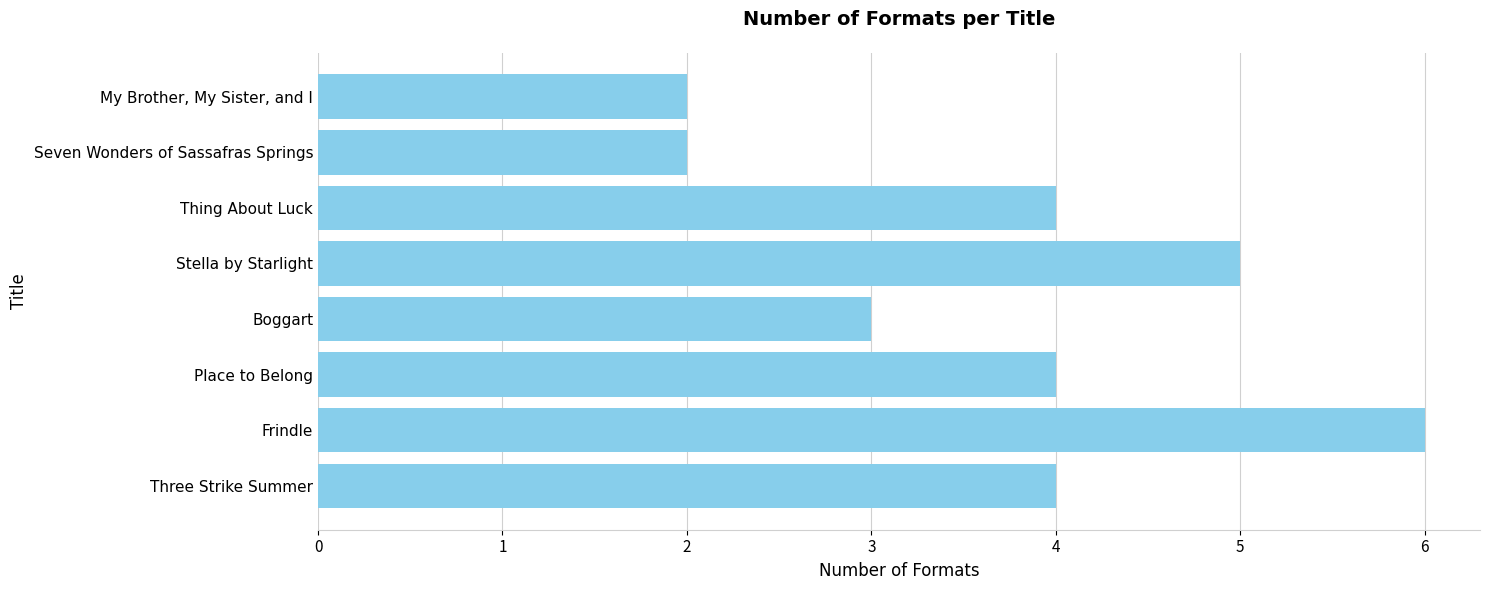

What is the average value?

4